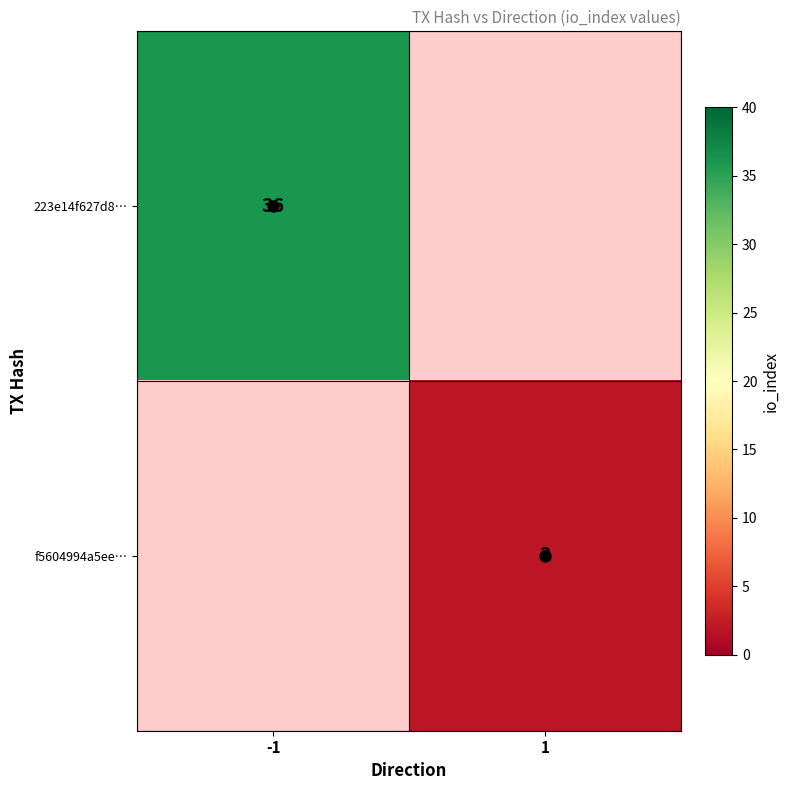

The f5604994a5ee… series shows 2 at 1. True or false?

True